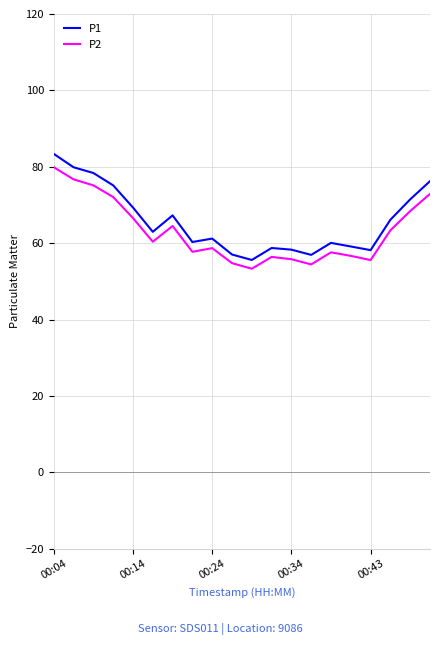

What is the minimum value for P2?

53.3